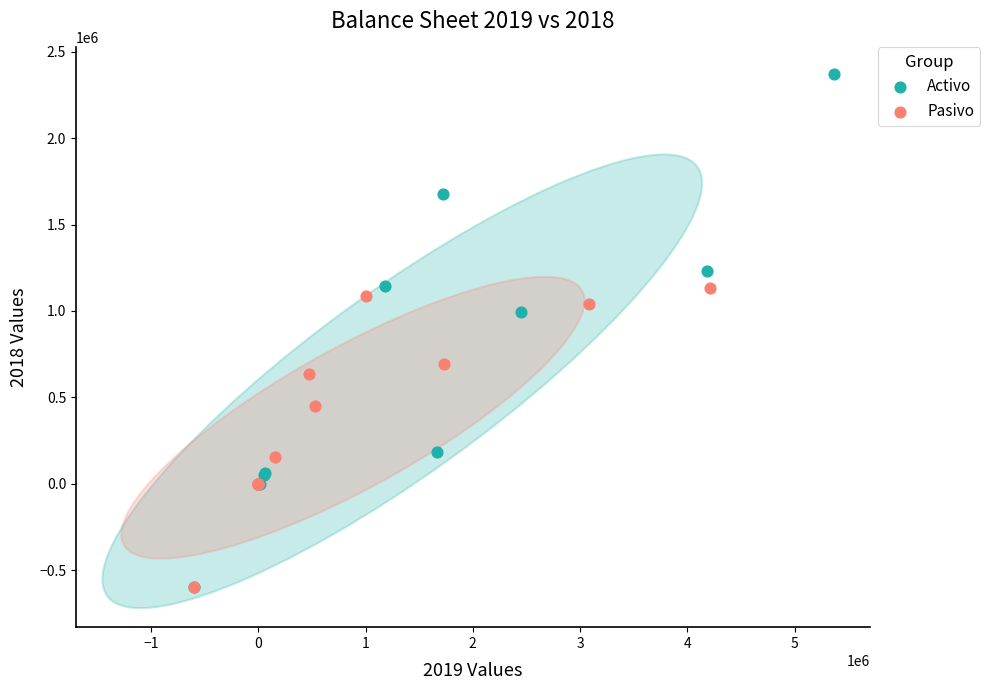

Which series contains the highest Y value?

Activo